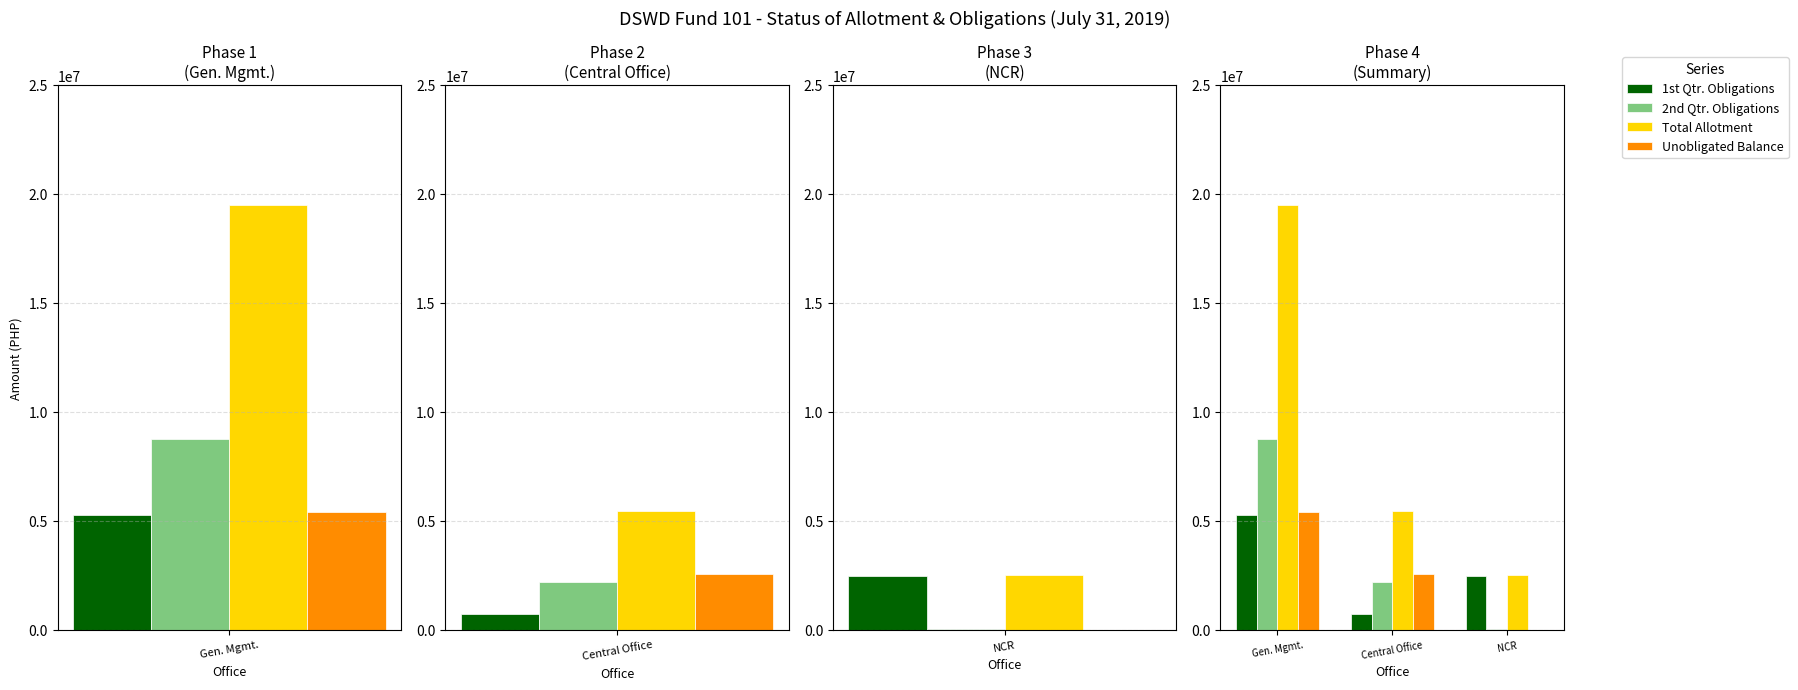

How many bars are there in each group?

4